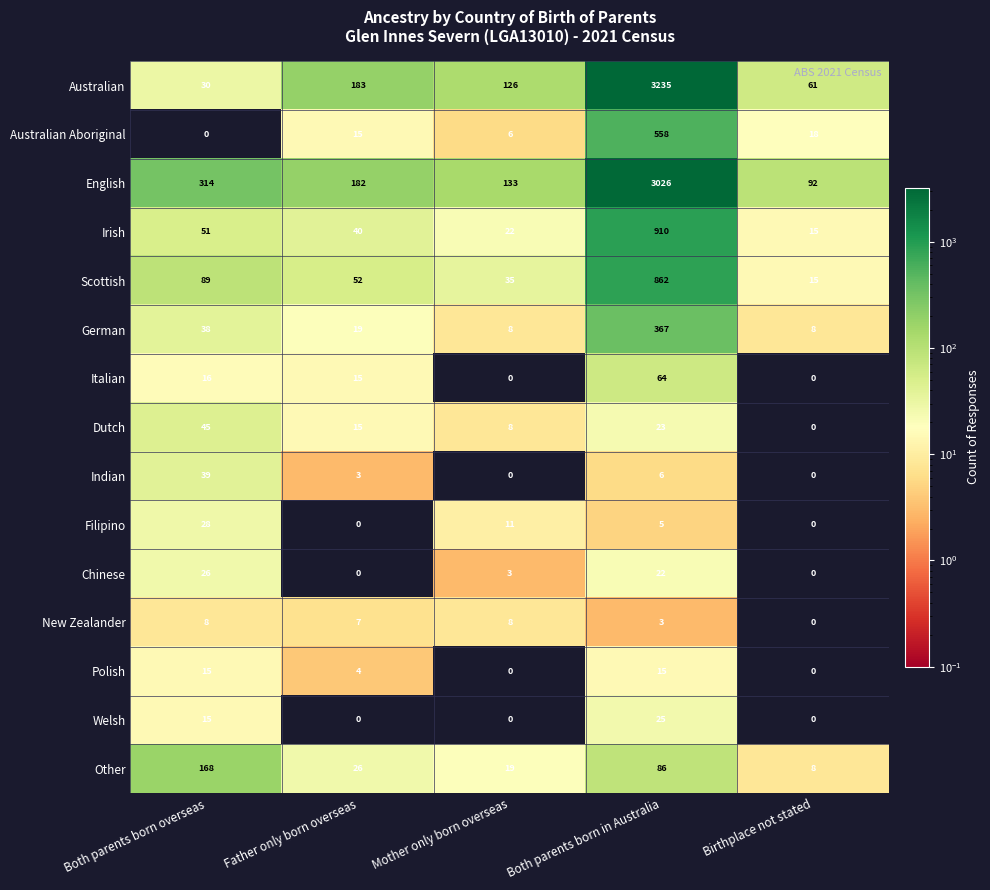

Which label corresponds to the largest value in the chart?

Both parents born in Australia